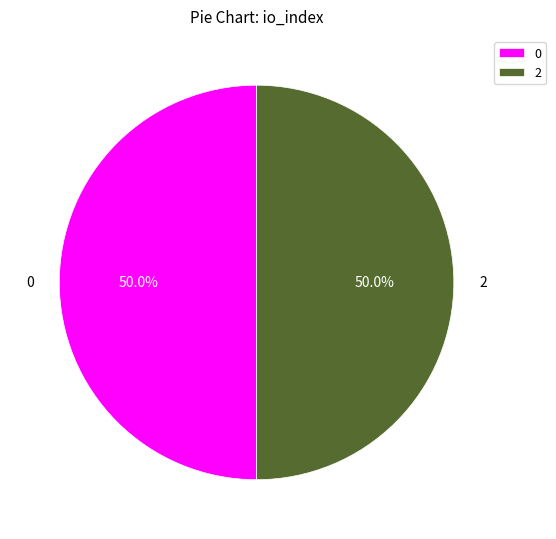

To the nearest percent, what is the average slice percentage?

50%